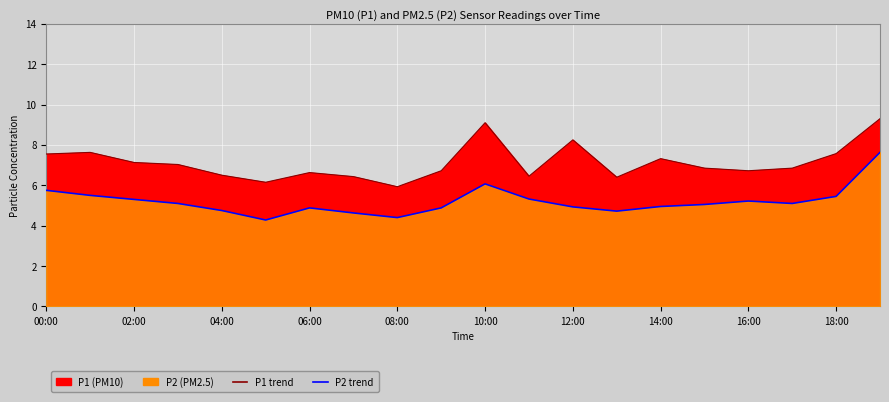

Is it true that P2 equals 5.5 at 01:00?

True